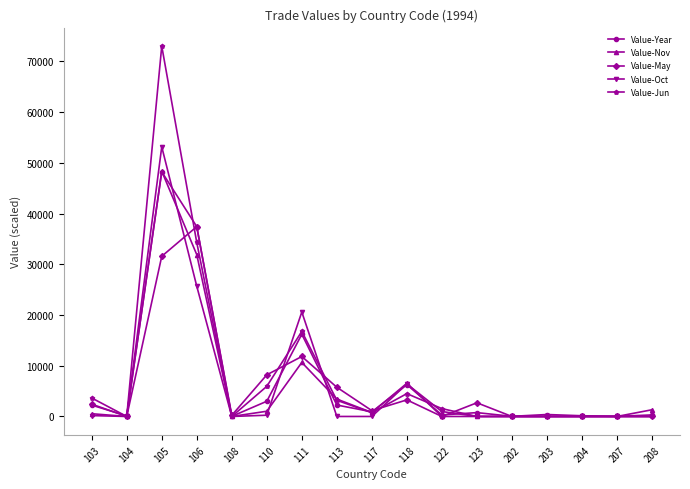

Is it true that Value-Nov equals 0.0 at 104?

True